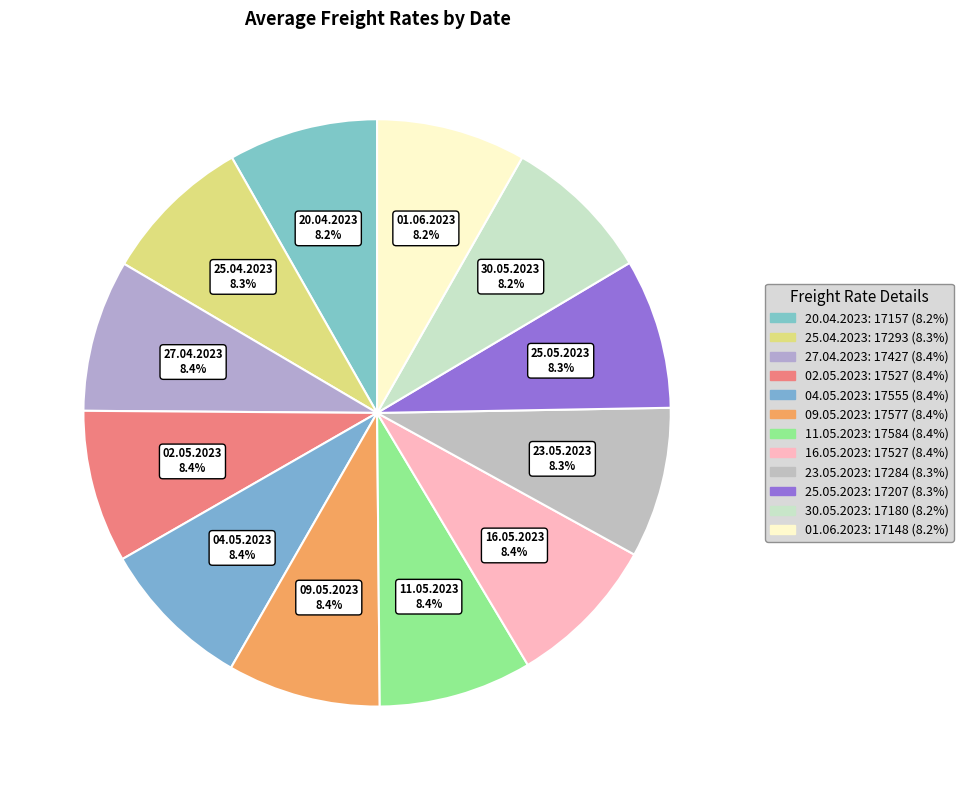

The 09.05.2023 slice represents 2% of the pie. True or false?

False